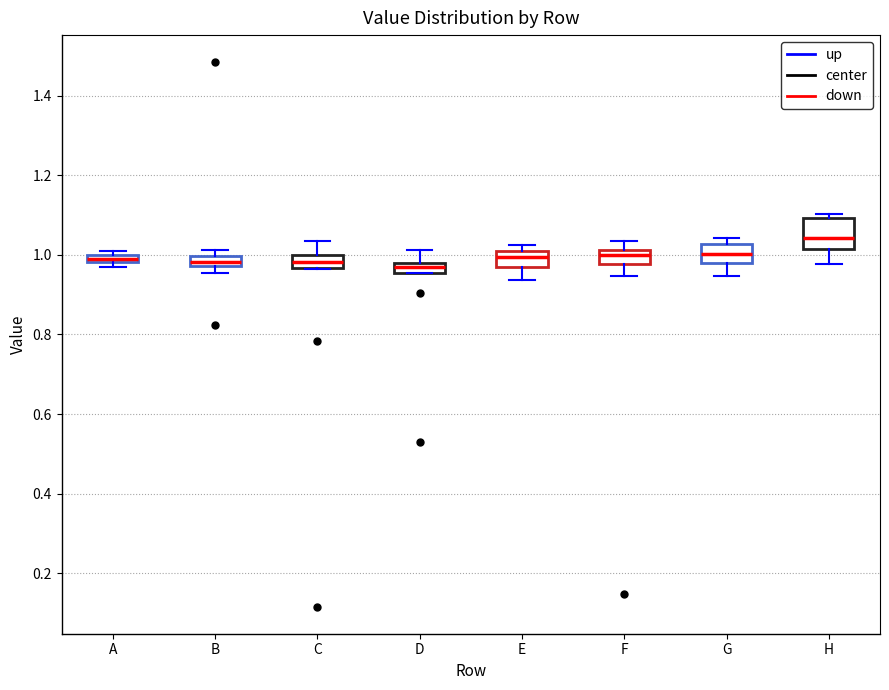

Which box is the tallest, from its lower edge to its upper edge?

H